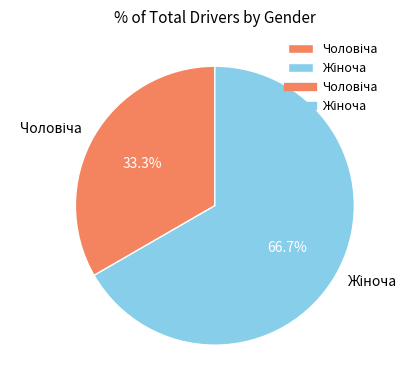

What is the smallest slice in the pie chart?

Чоловіча